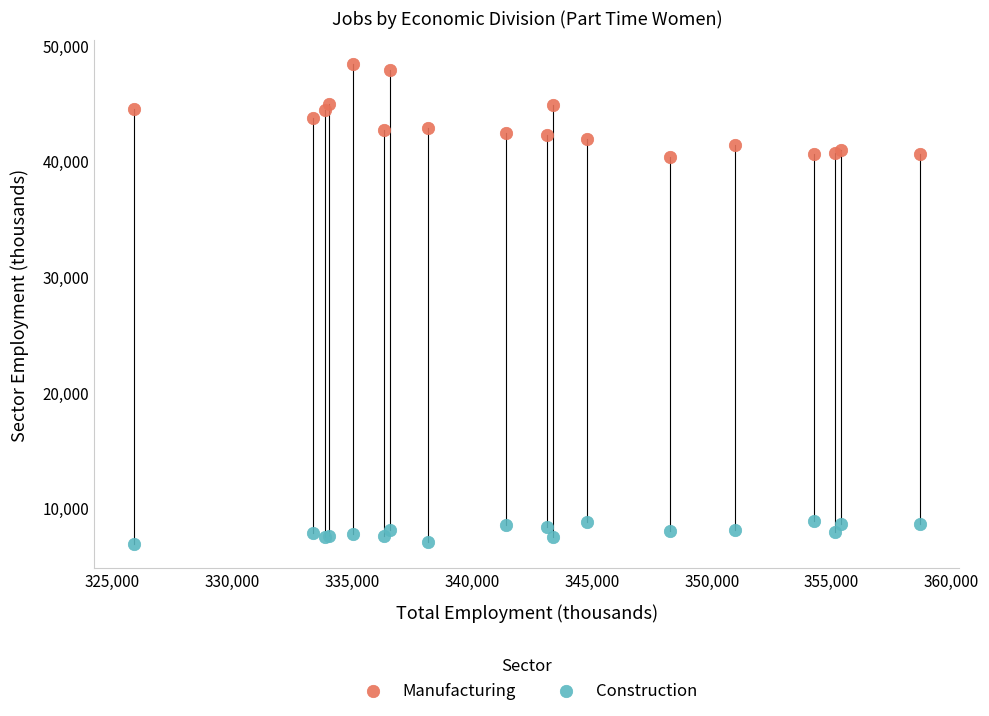

Which series contains the lowest Y value?

Construction